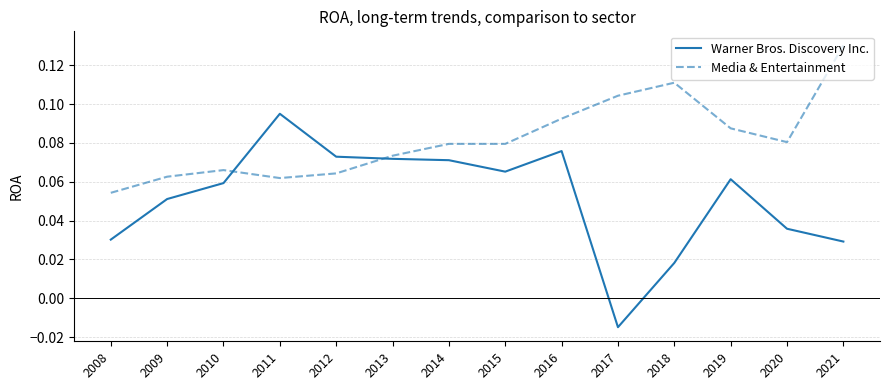

At which label is Media & Entertainment closest to 0?

2008